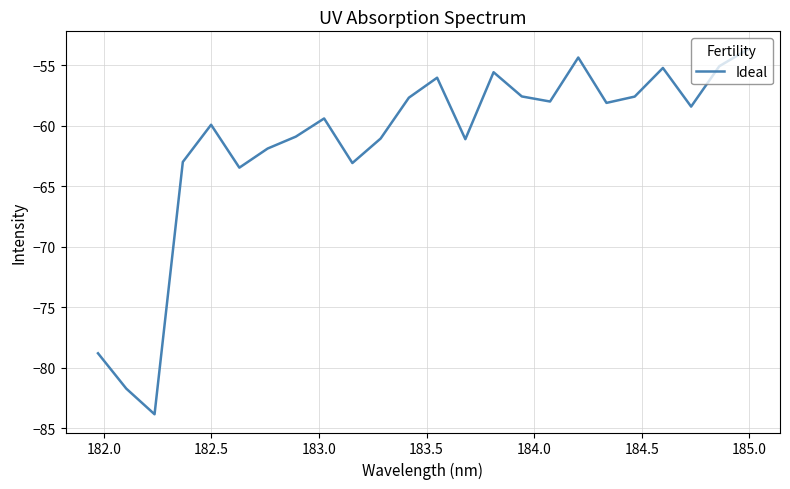

What is the minimum value shown in the chart?

-83.8